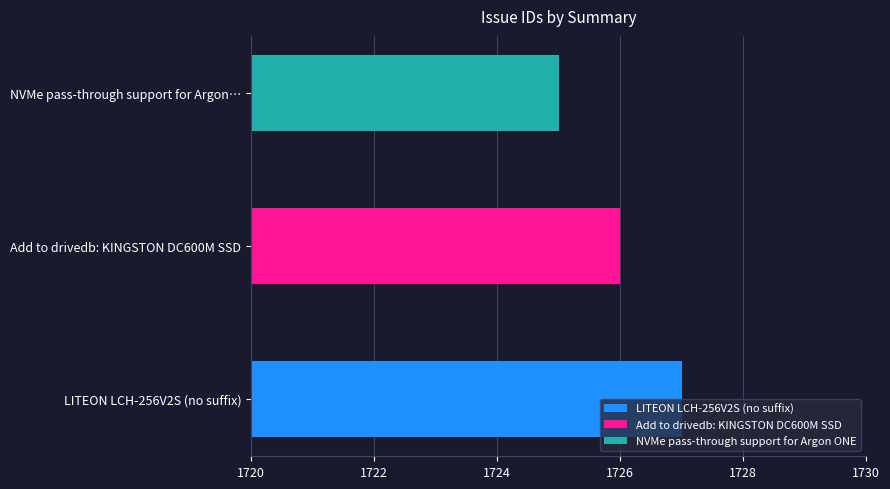

Approximately how many times larger is the value at NVMe pass-through support for Argon ONE compared to LITEON LCH-256V2S (no suffix)?

1.0